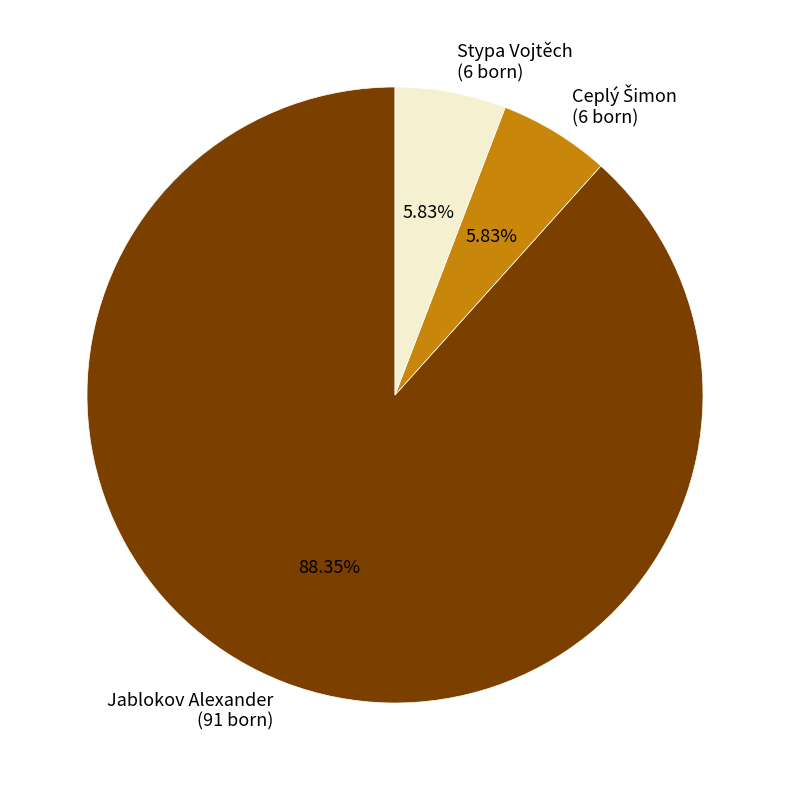

Combined, do Jablokov Alexander (91 born) and Stypa Vojtěch (6 born) account for over 50%?

Yes